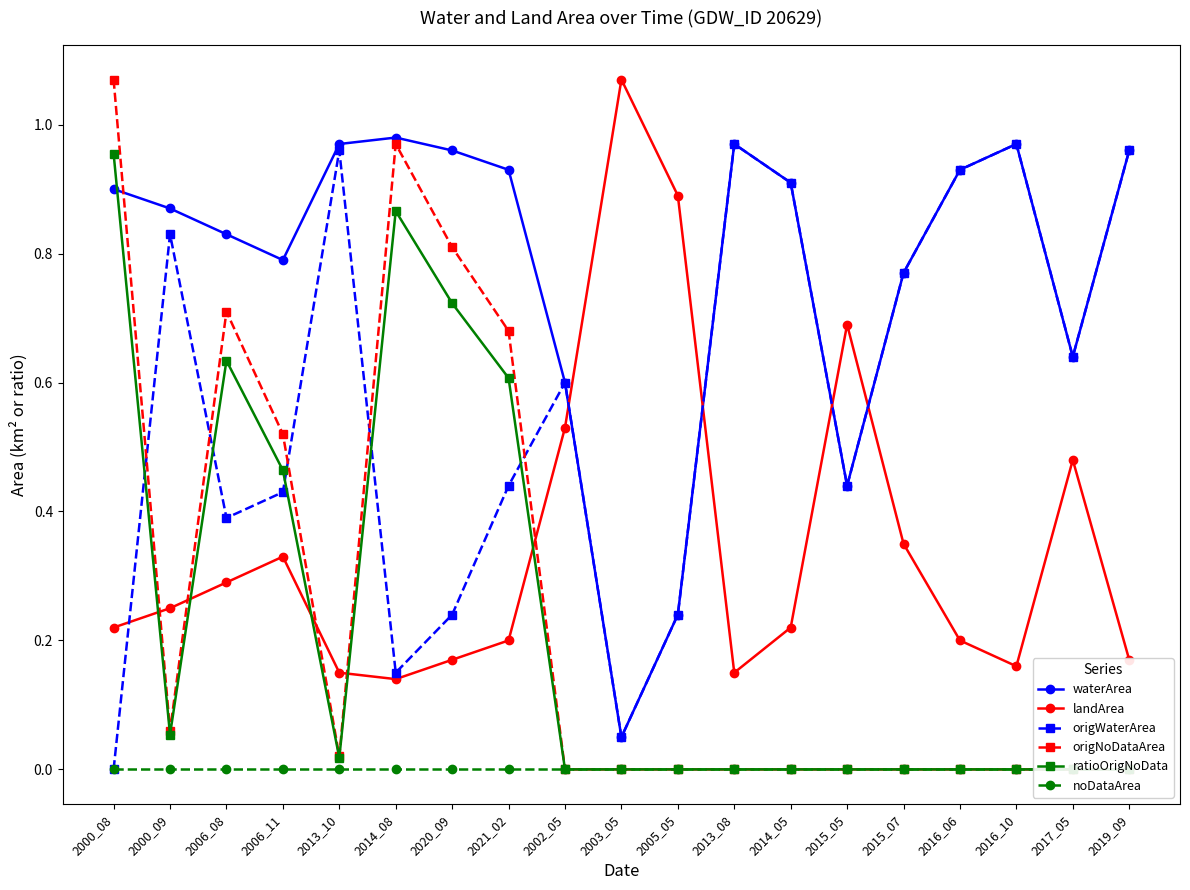

At which category is the sum across all series the highest?

2000_08